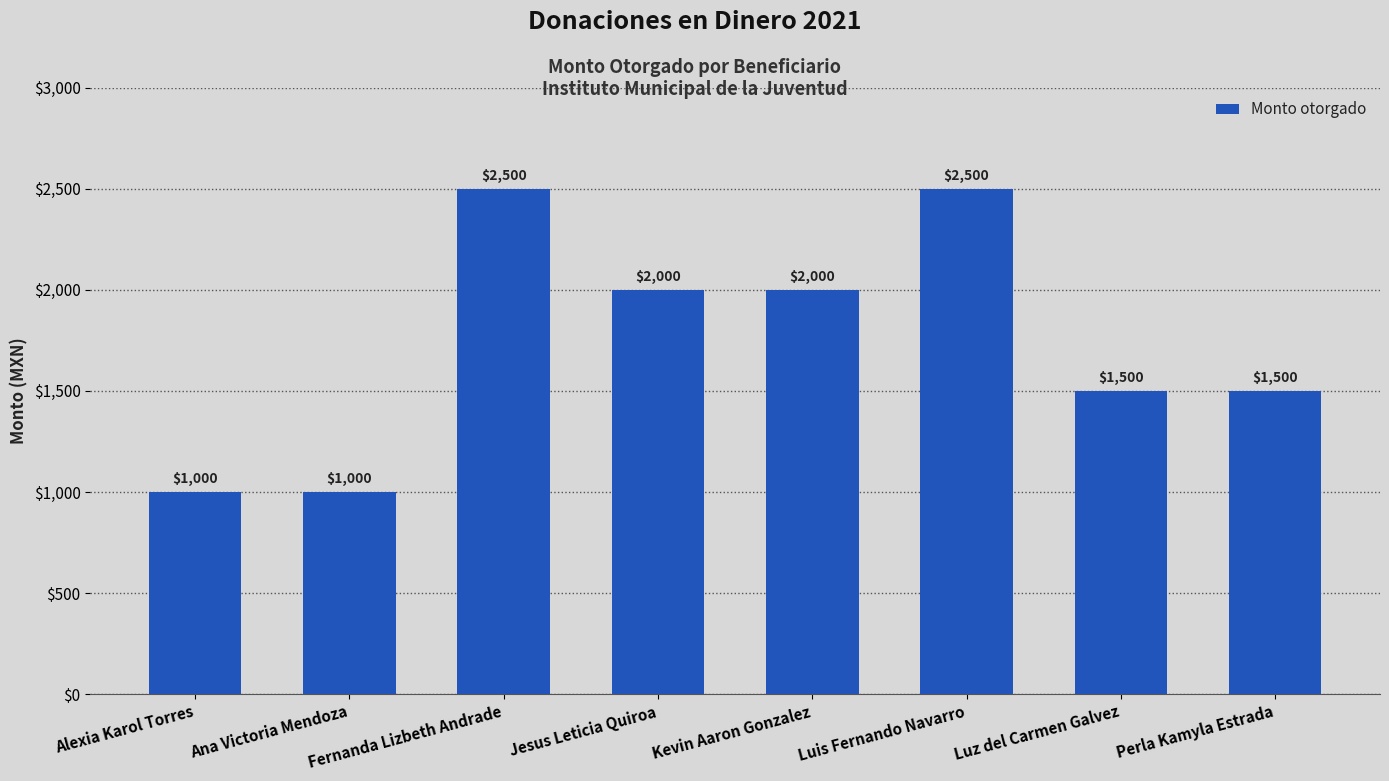

Are the bars horizontal?

No